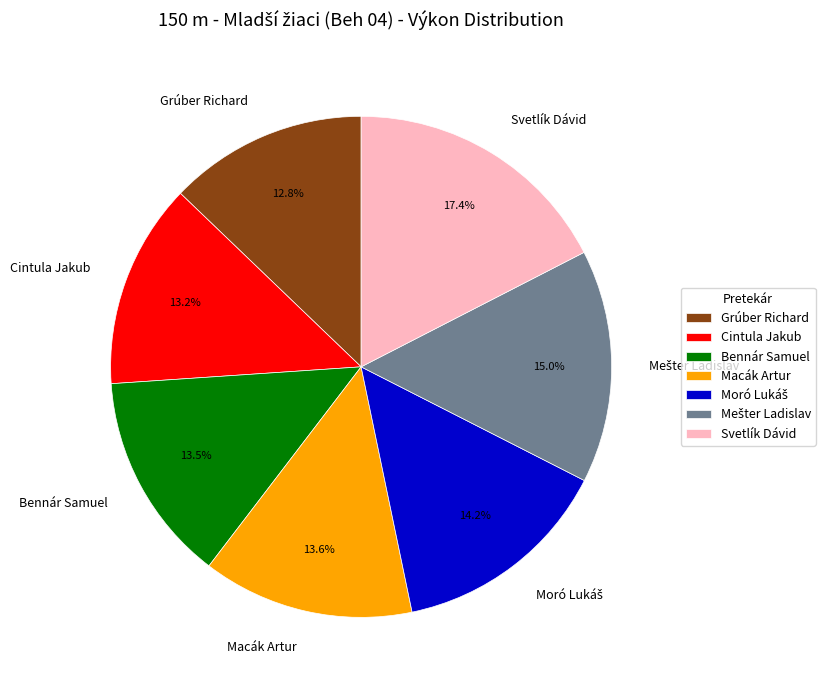

Count the number of slices in the pie.

7